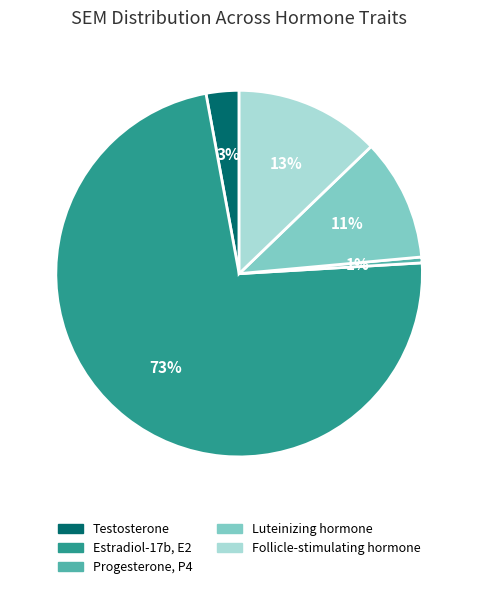

Is there a majority slice in this chart?

Yes